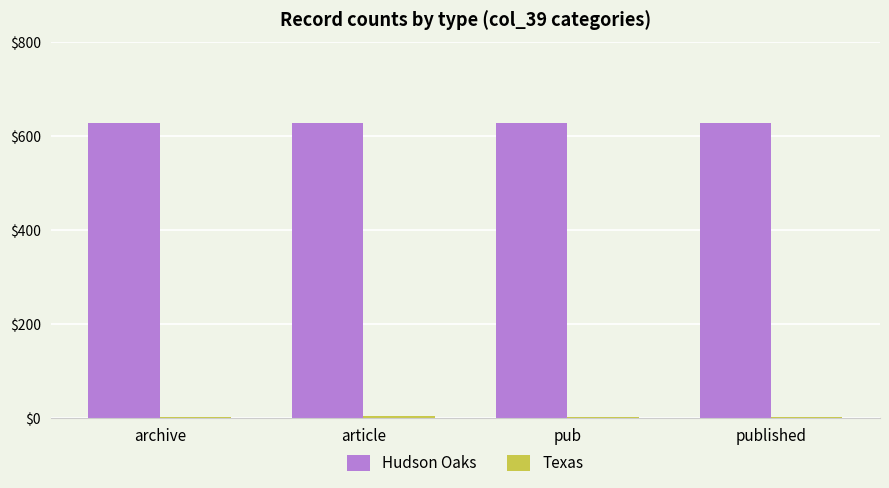

Which series has the largest total across all categories?

Hudson Oaks